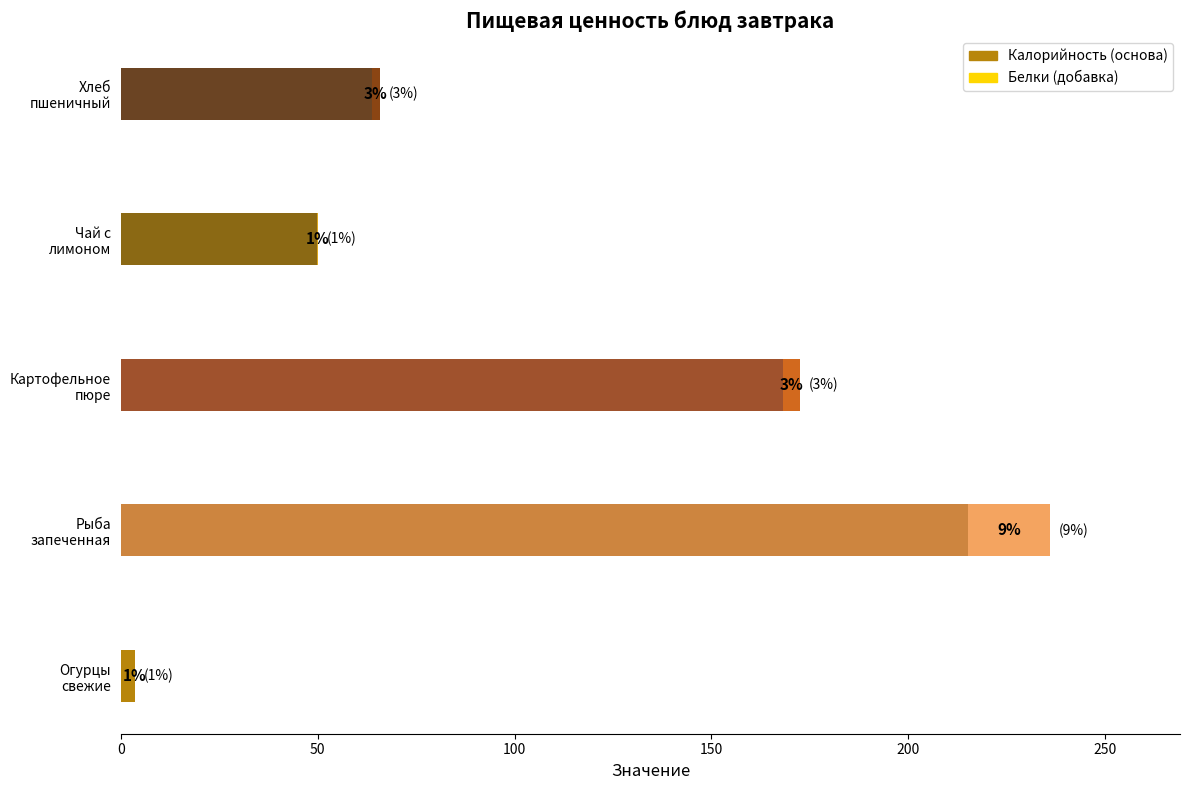

What is the difference between the maximum and second lowest values in the Калорийность series?

165.5